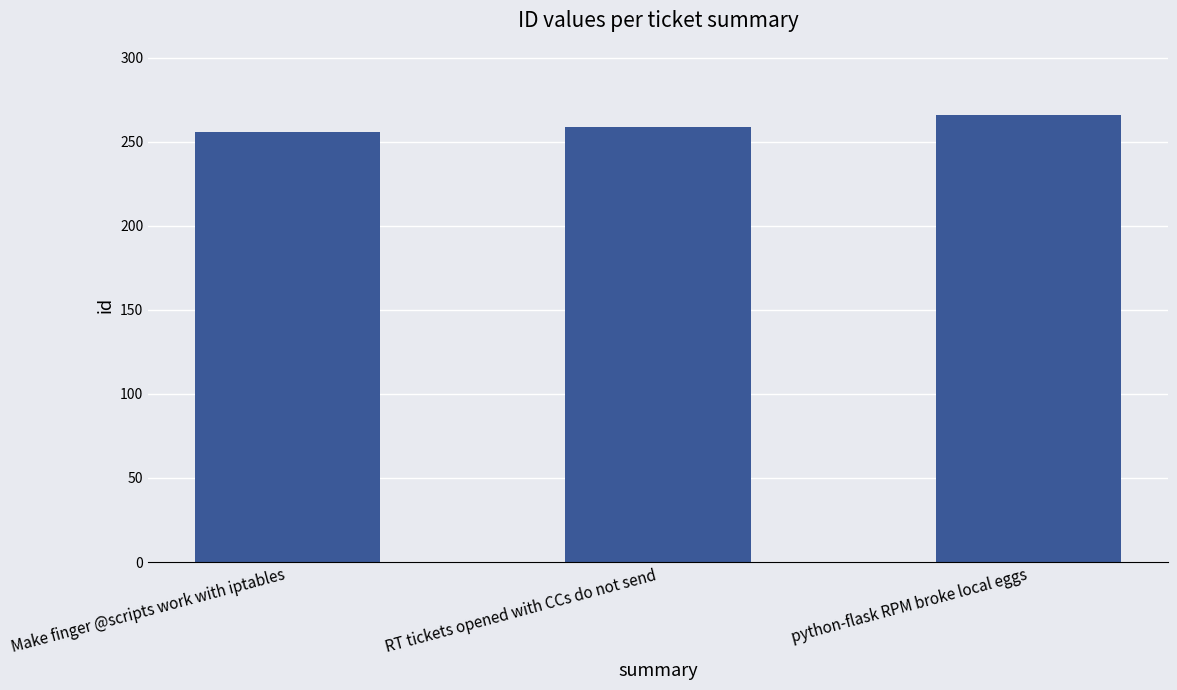

What is the label of the 3rd bar from the left?

python-flask RPM broke local eggs